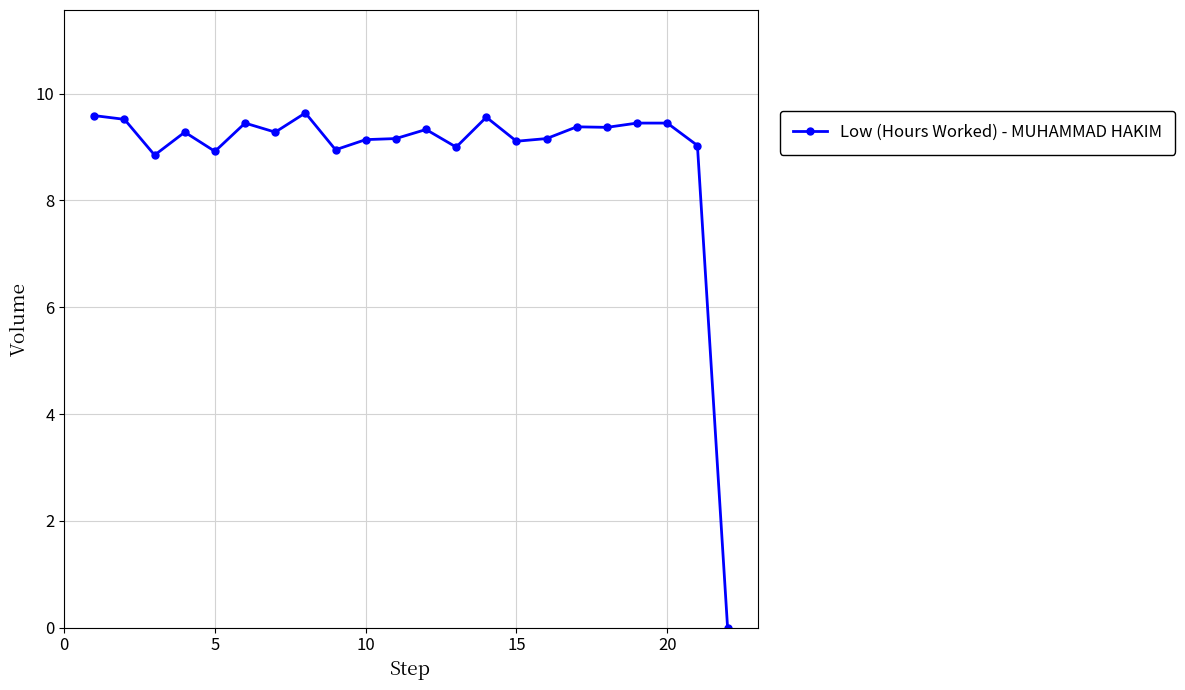

True or false: the data has more than 2 interior local peaks.

True